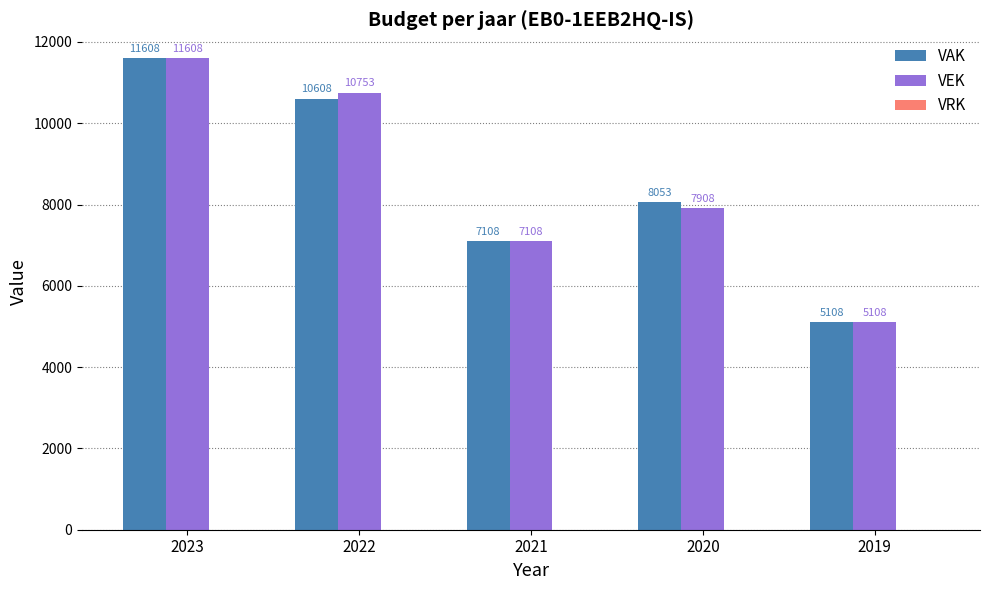

At which category does the chart reach its minimum across all series?

2019